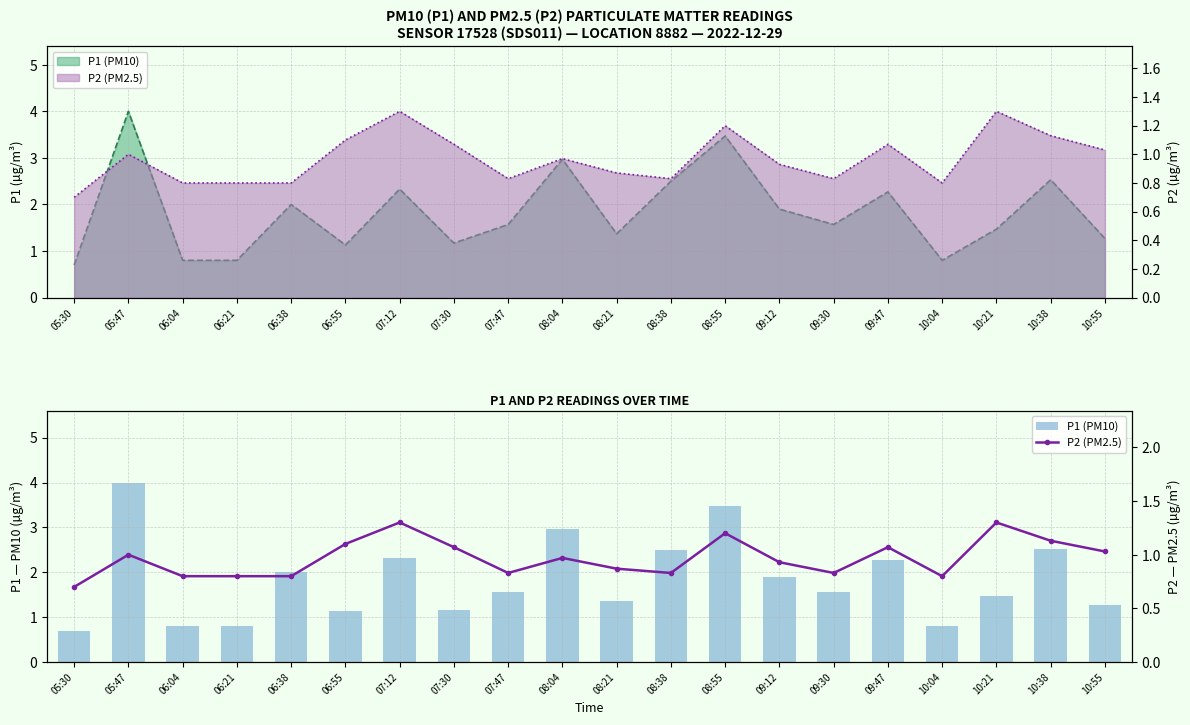

What is the label of the 4th bar from the right?

10:04